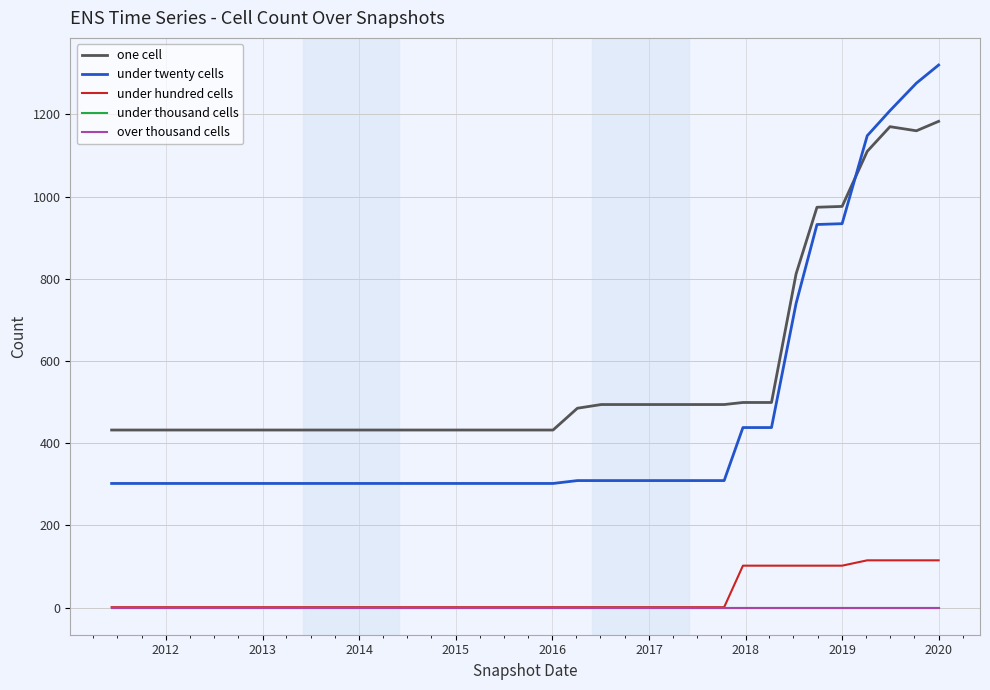

What is the label of the 31st point from the right?

2015